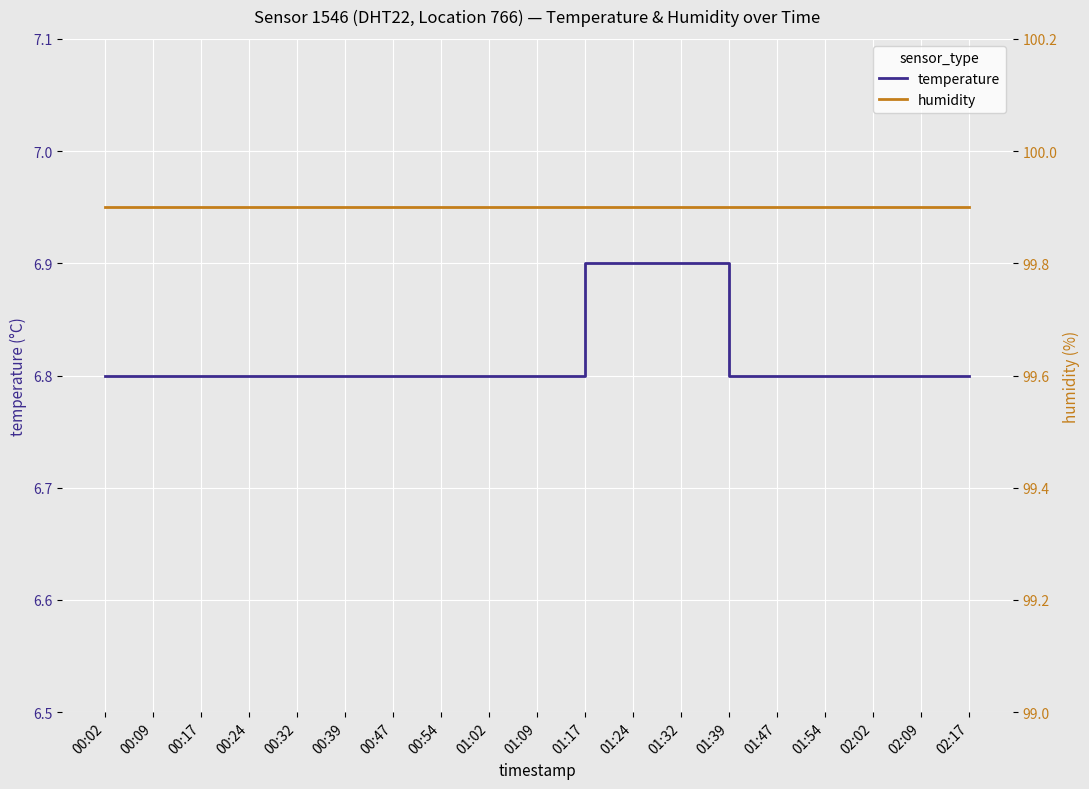

What are all the series names shown in the legend?

temperature, humidity